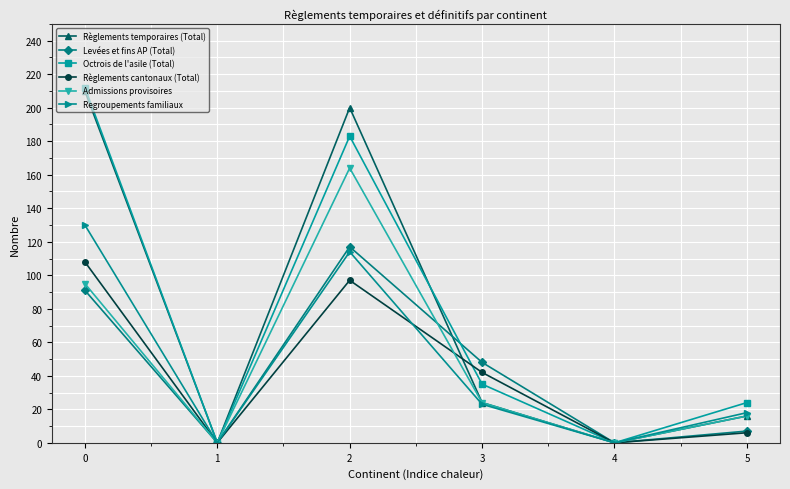

What is the value of the Regroupements familiaux point at the 6th from the left?

18